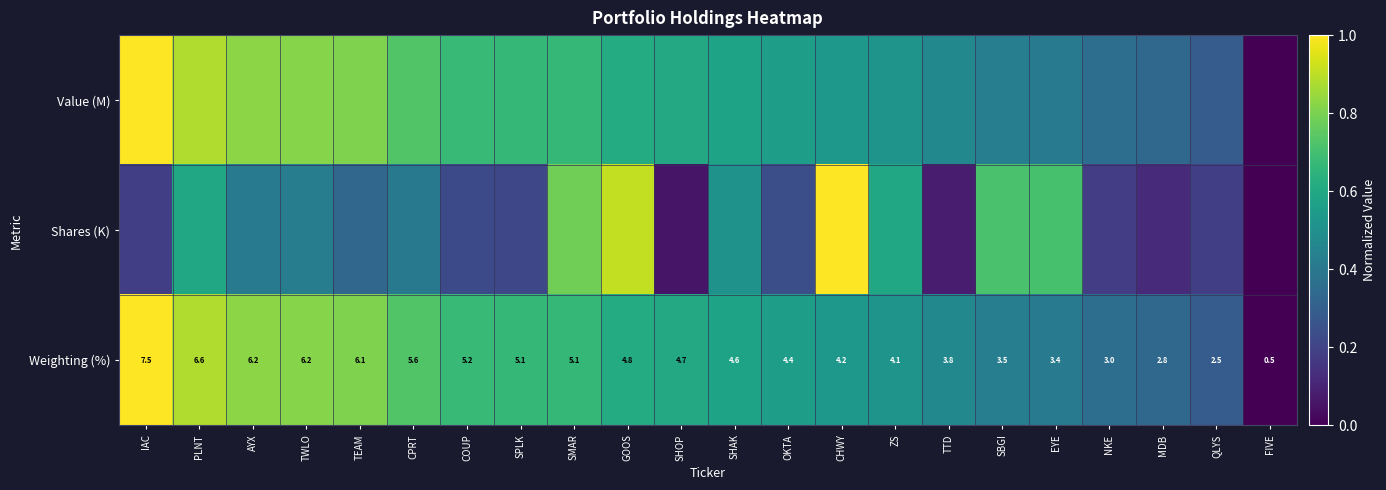

What is the total value across all series at QLYS?

0.8